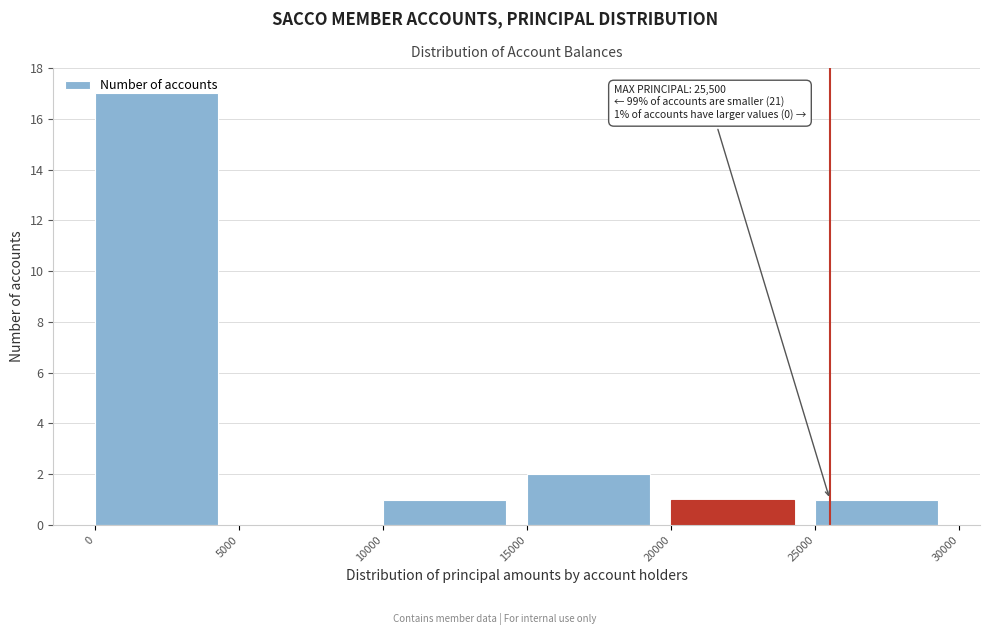

Over which range of the x-axis is the bar tallest?

0 to 5000